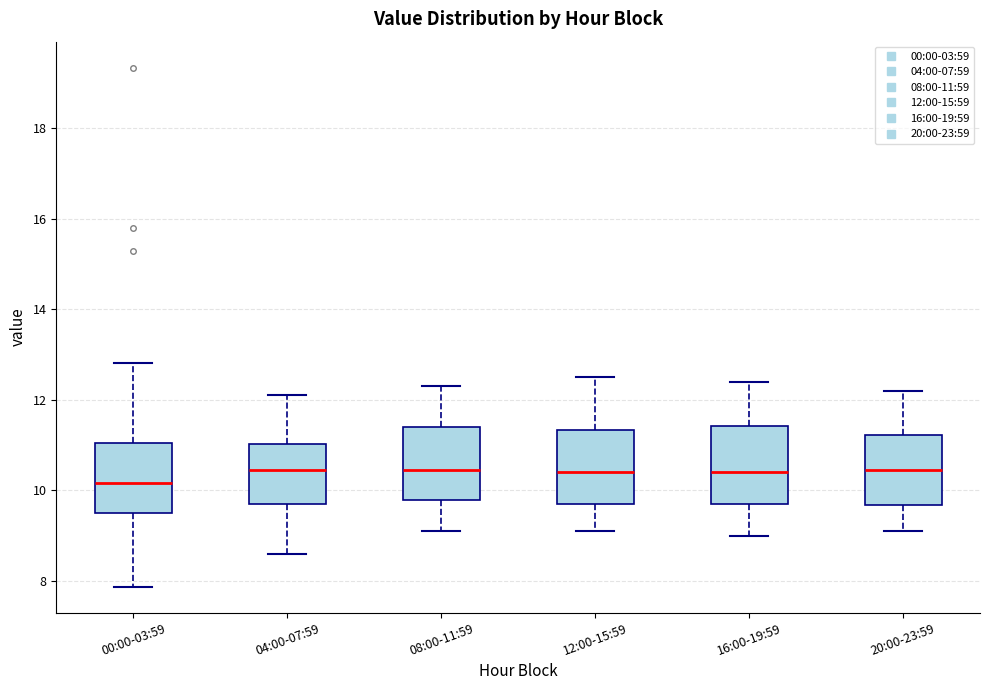

Where is the upper edge of the box for 16:00-19:59 on the y-axis? The values are not printed on the chart, so give them approximately, as read against the axis.

11.4